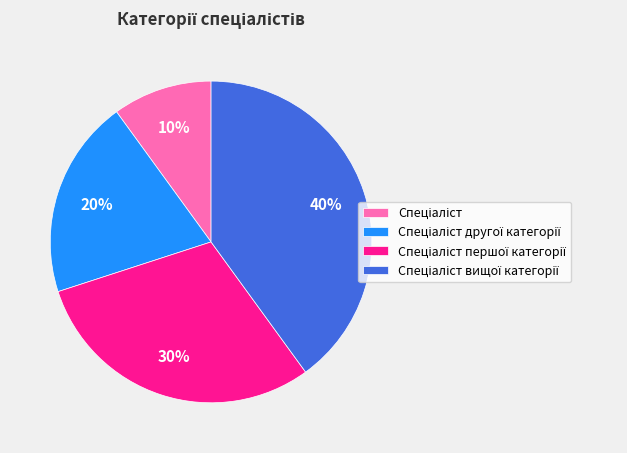

To the nearest percent, what is the average slice percentage?

25%